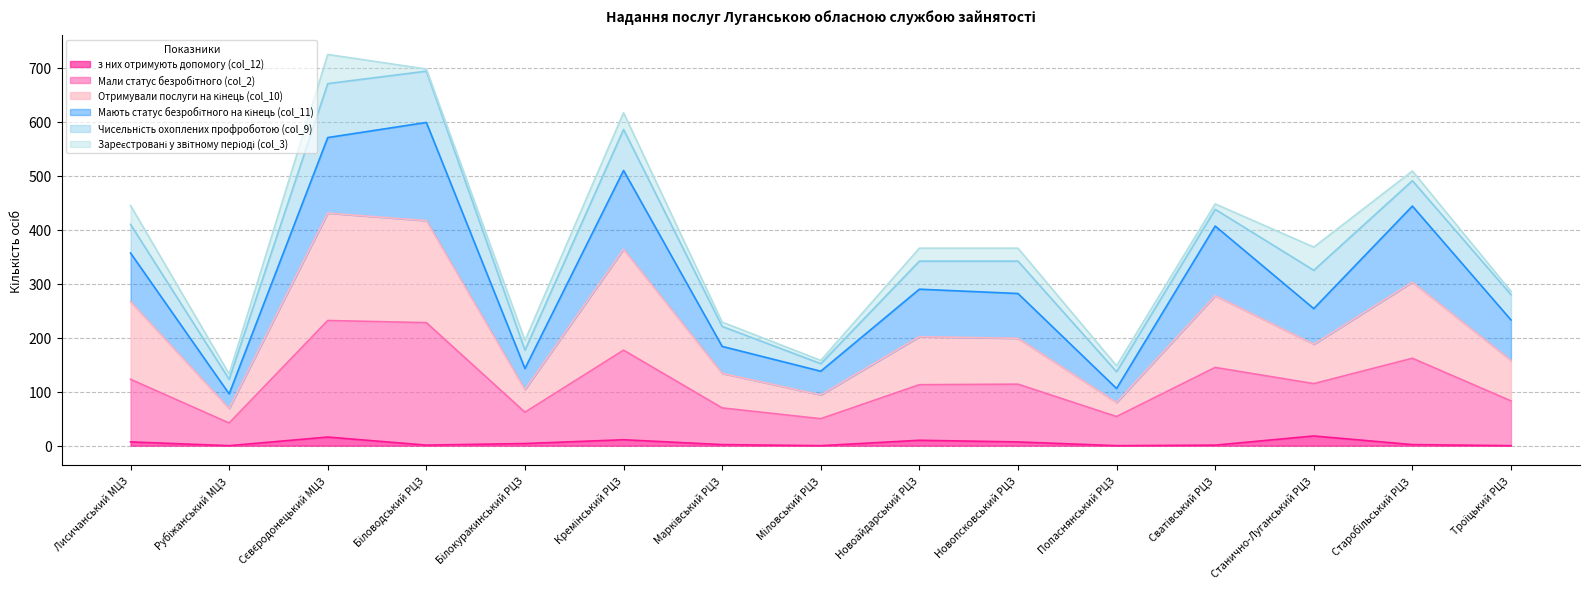

What position from the right is Сватівський РЦЗ?

4